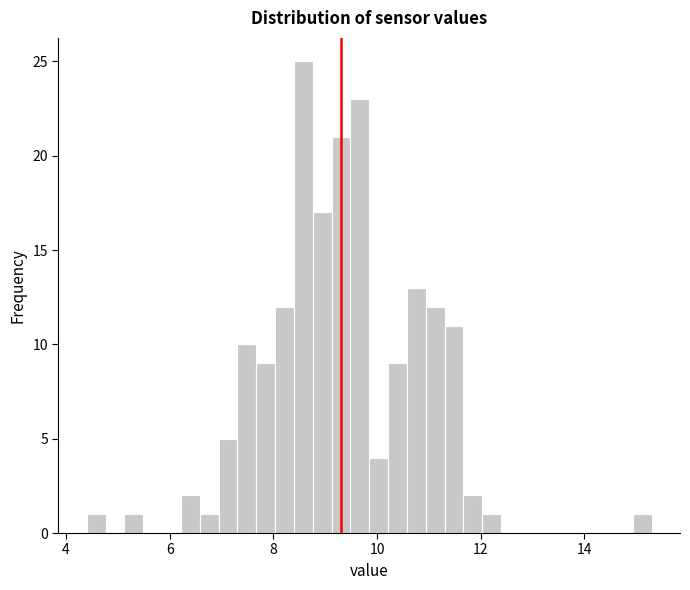

Around what value on the x-axis is the tallest bar? Give the approximate position of its centre, as read against the axis.

8.6